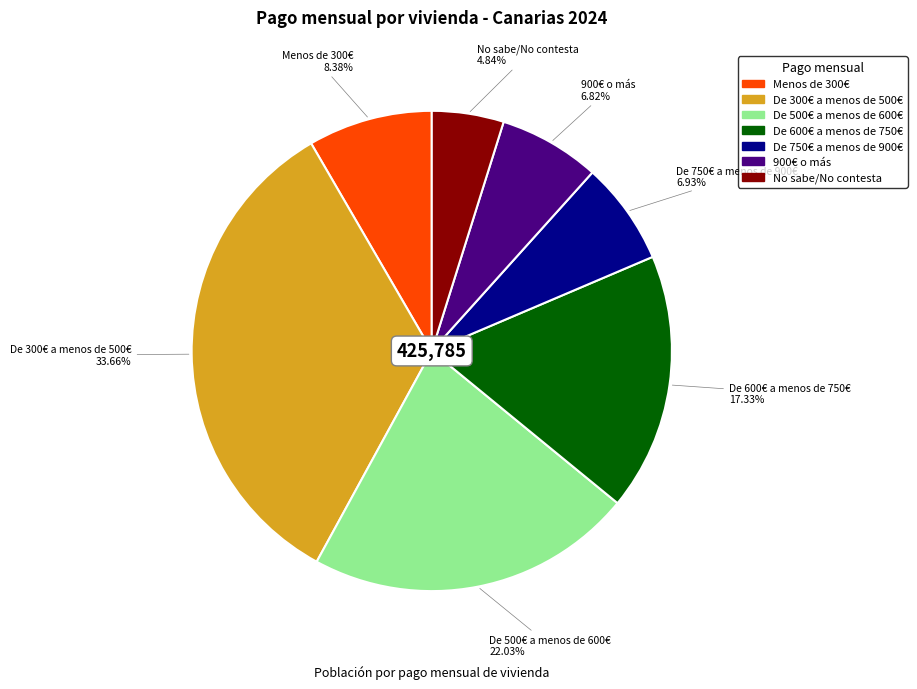

What percentage do 900€ o más and De 300€ a menos de 500€ together represent?

40.5%